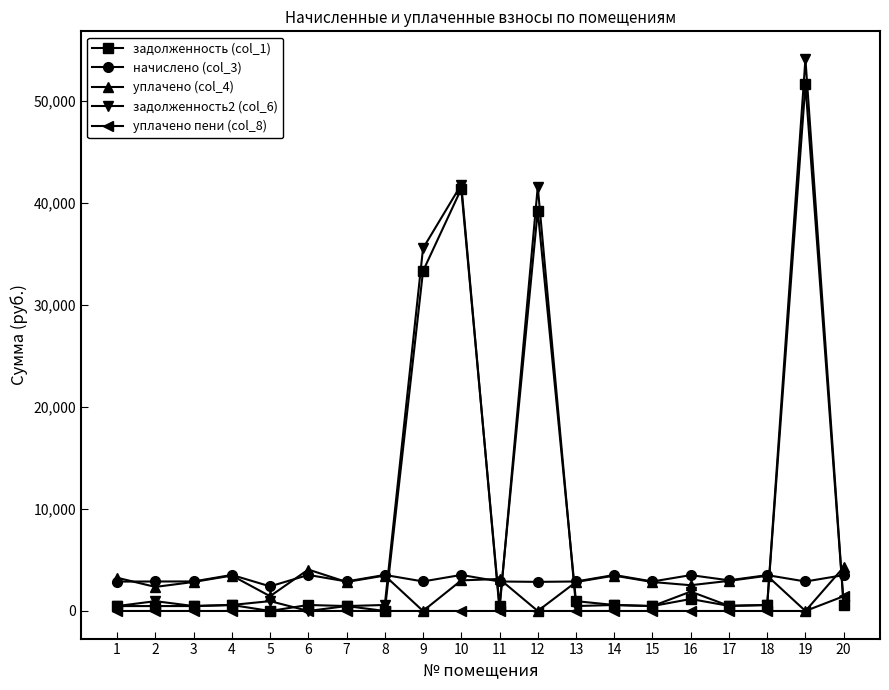

What is the difference between the highest and lowest values at 6?

4060.6